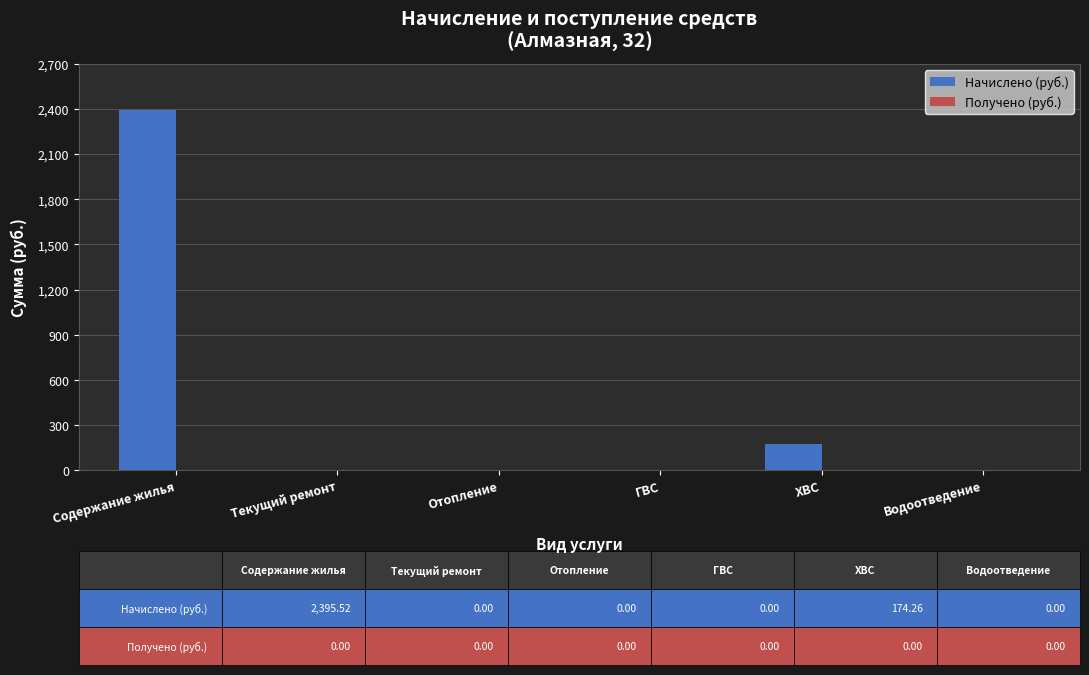

True or false: the data shows 174.3 at ХВС.

True